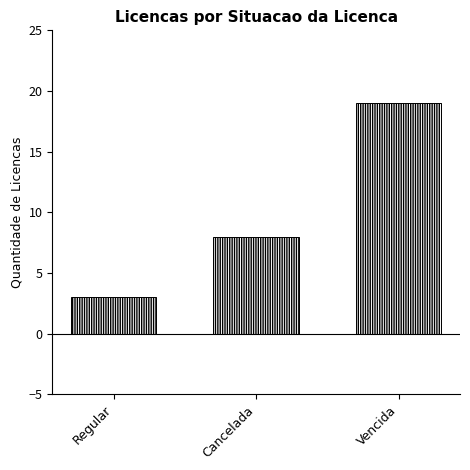

The value at Regular is 5. True or false?

False